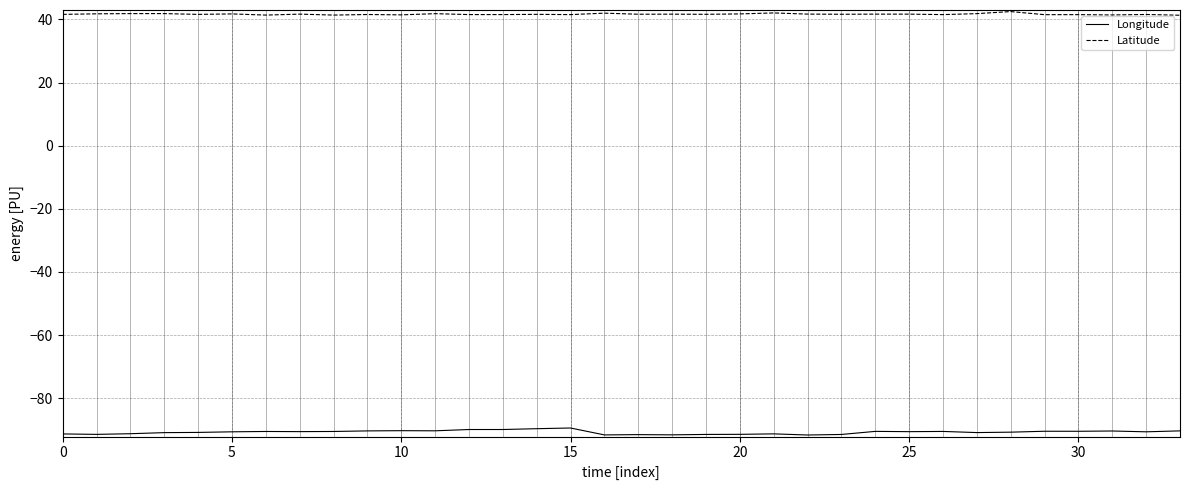

Which series has the largest total across all categories?

Latitude